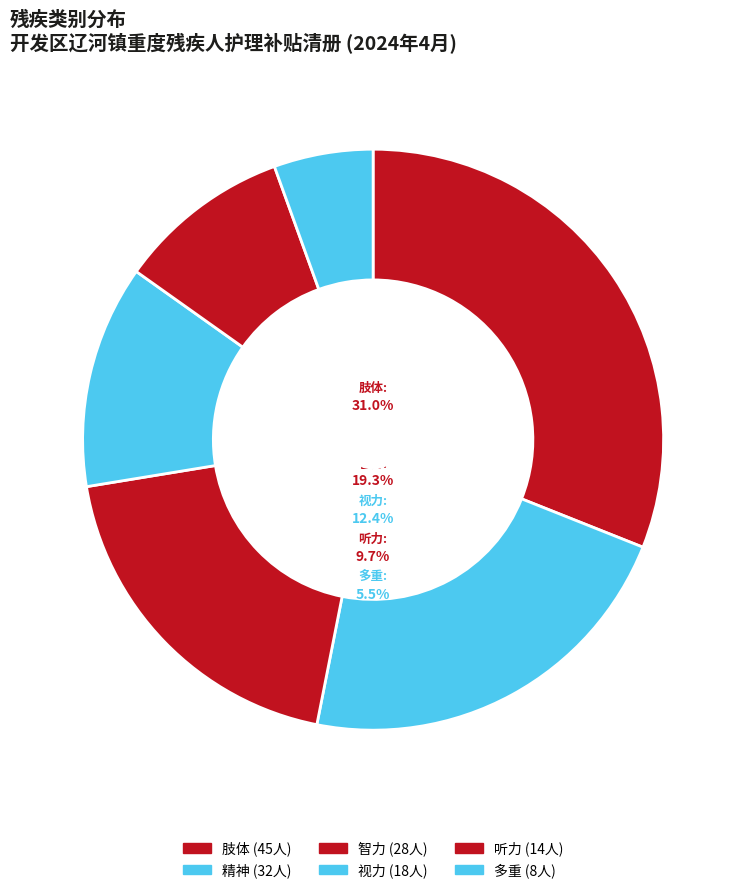

Is it true that 听力 is 10% of the pie?

True